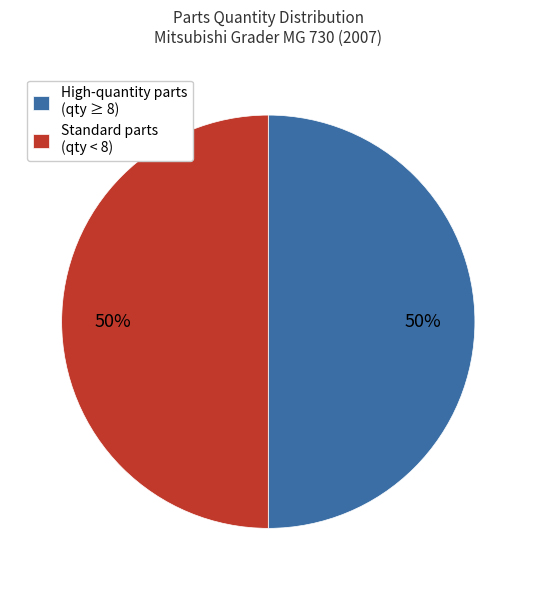

What is the ratio of the value at High-quantity parts (qty ≥ 8) to the value at Standard parts (qty < 8)?

1.0